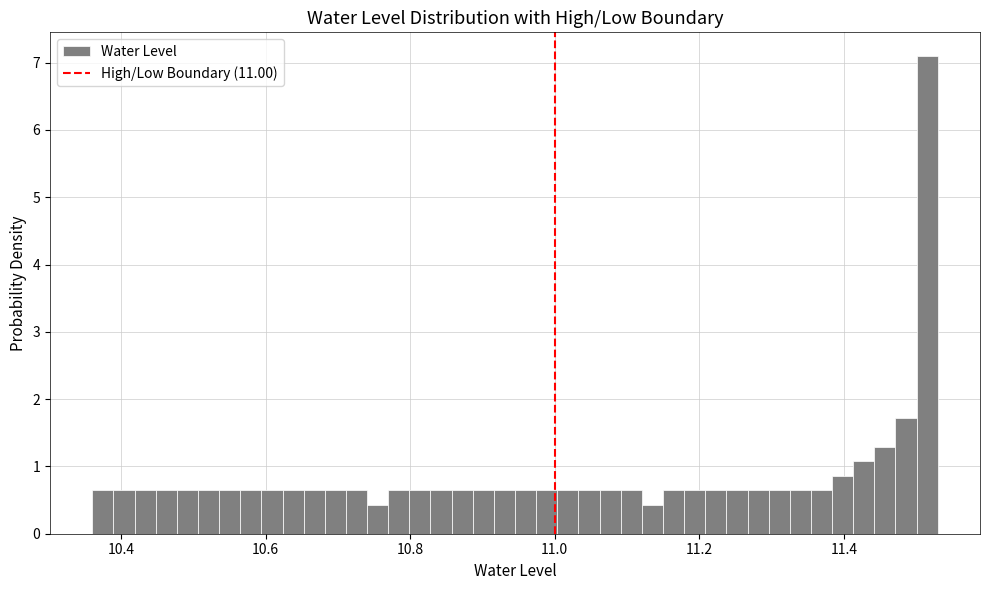

Read against the x-axis, roughly where is the centre of the tallest bar?

11.52